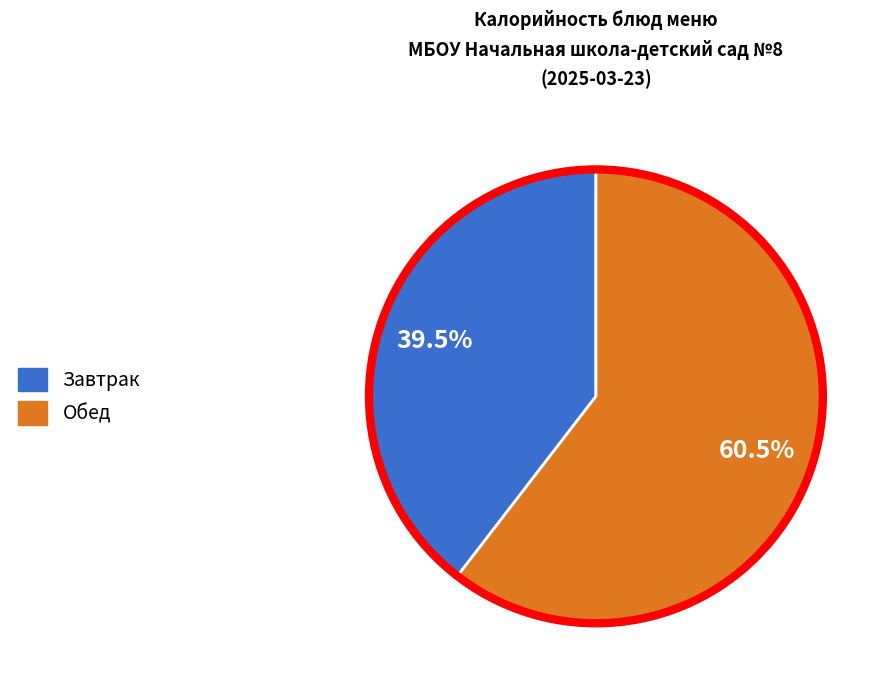

Count the number of slices in the pie.

2